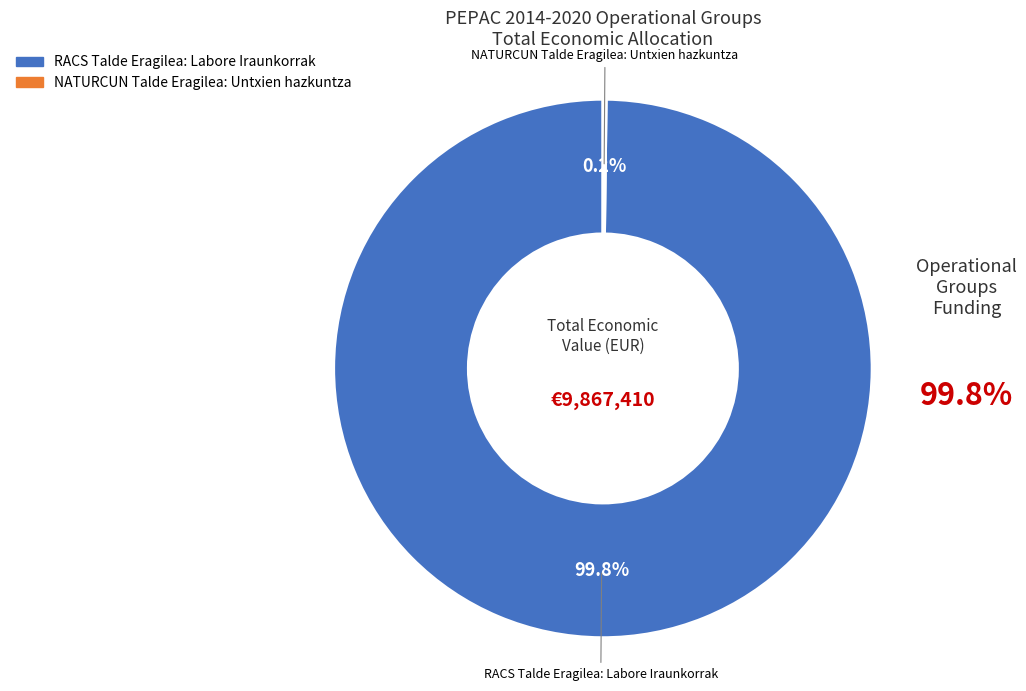

How much of the chart is everything except RACS Talde Eragilea: Labore Iraunkorrak?

0.2%